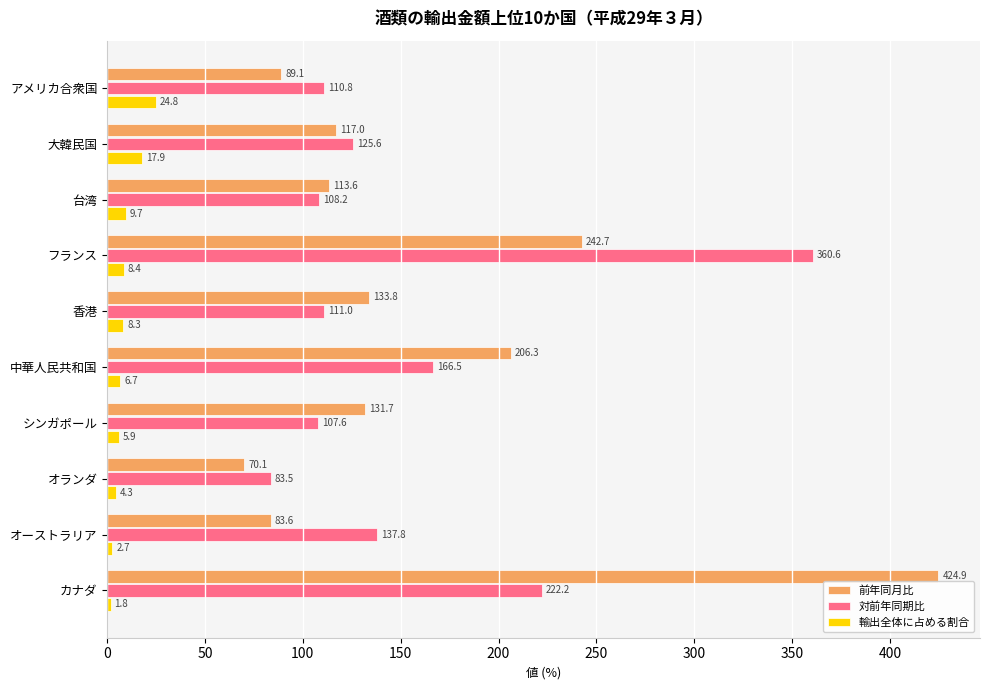

Which label corresponds to the largest value in the chart?

カナダ